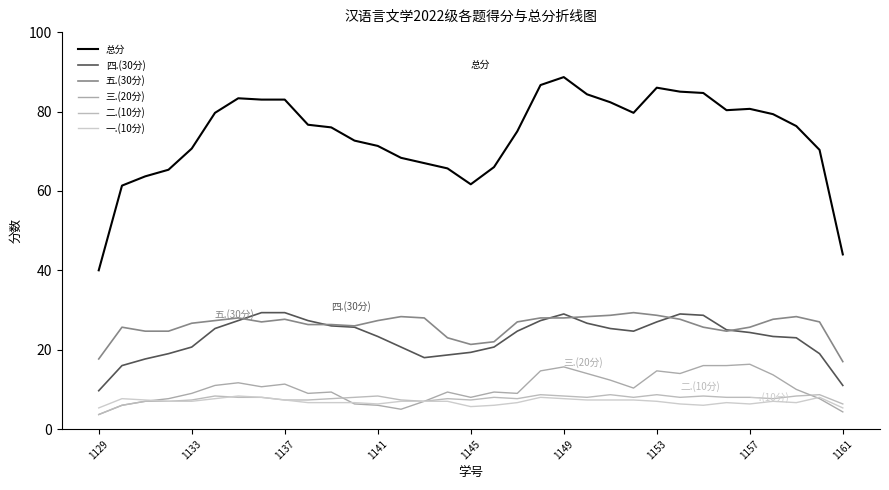

Rank the series by their maximum value, from highest to lowest.

总分, 四.(30分), 五.(30分), 三.(20分), 二.(10分), 一.(10分)